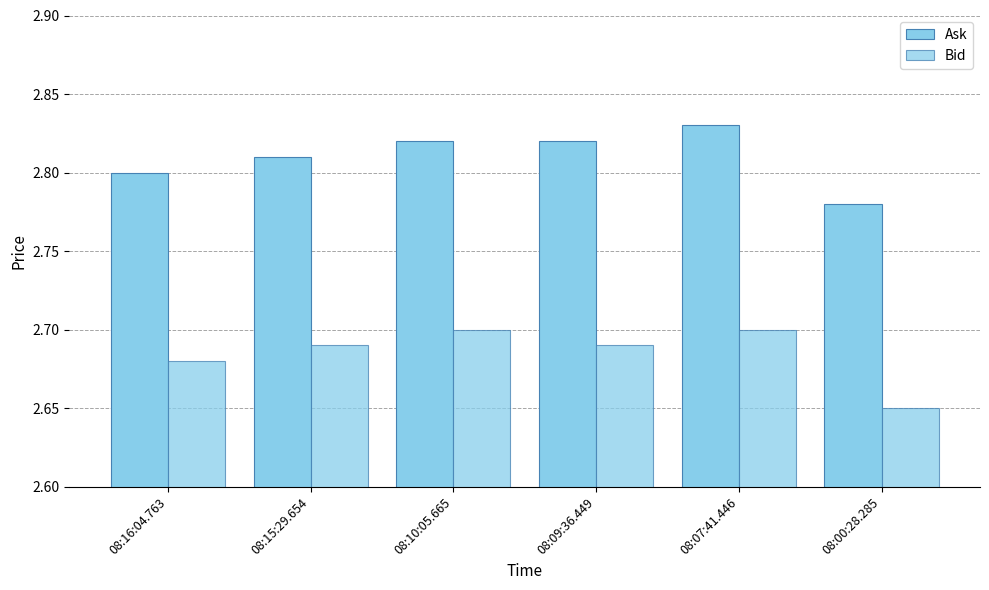

The value of Bid at 08:09:36.449 is 2.7. True or false?

True